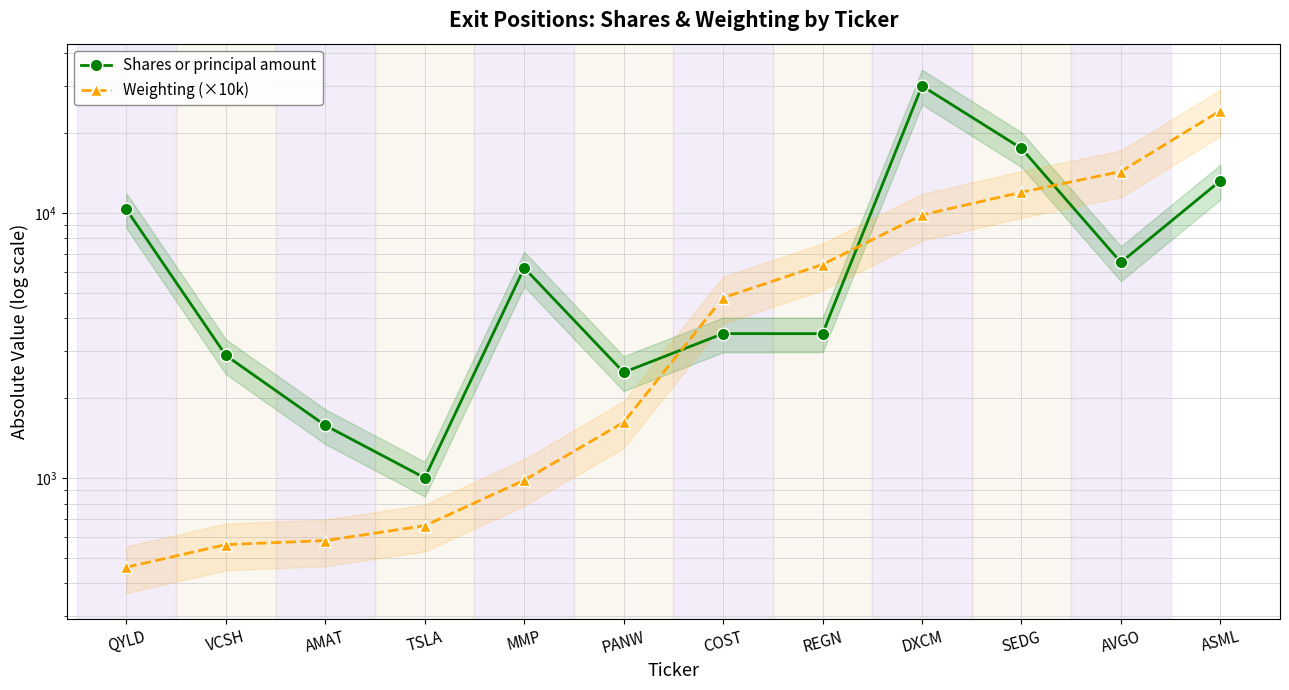

What is the difference between the Shares or principal amount values at QYLD and VCSH?

7394